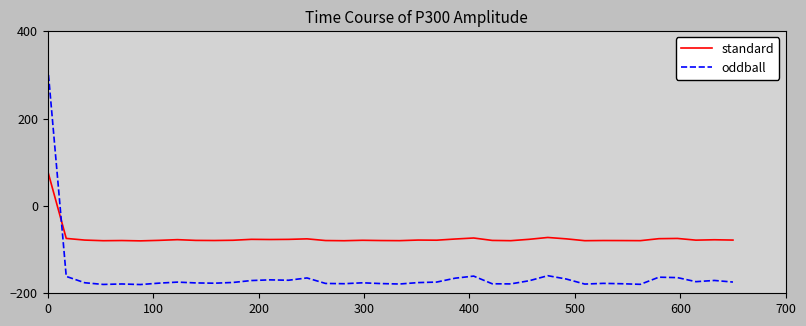

What is the highest value of the oddball series?

320.0